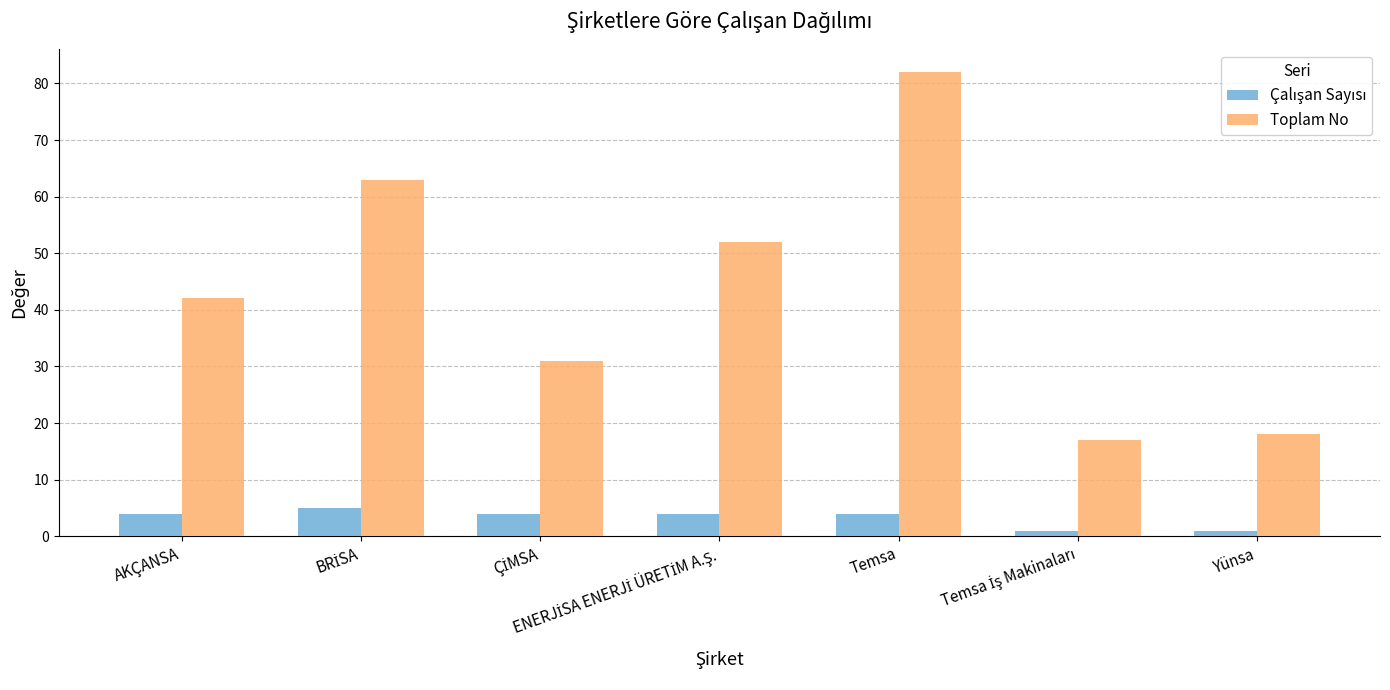

Which series has the widest spread of values?

Toplam No